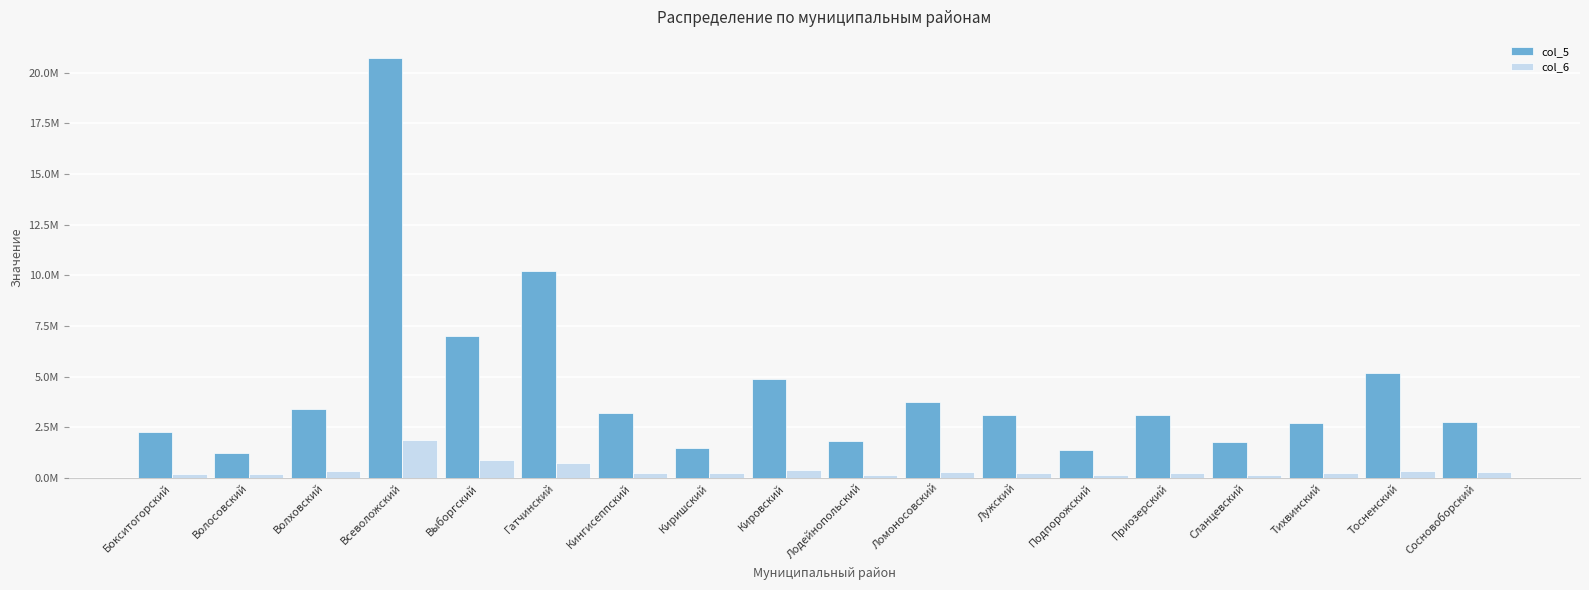

What position from the left is Кингисеппский?

7